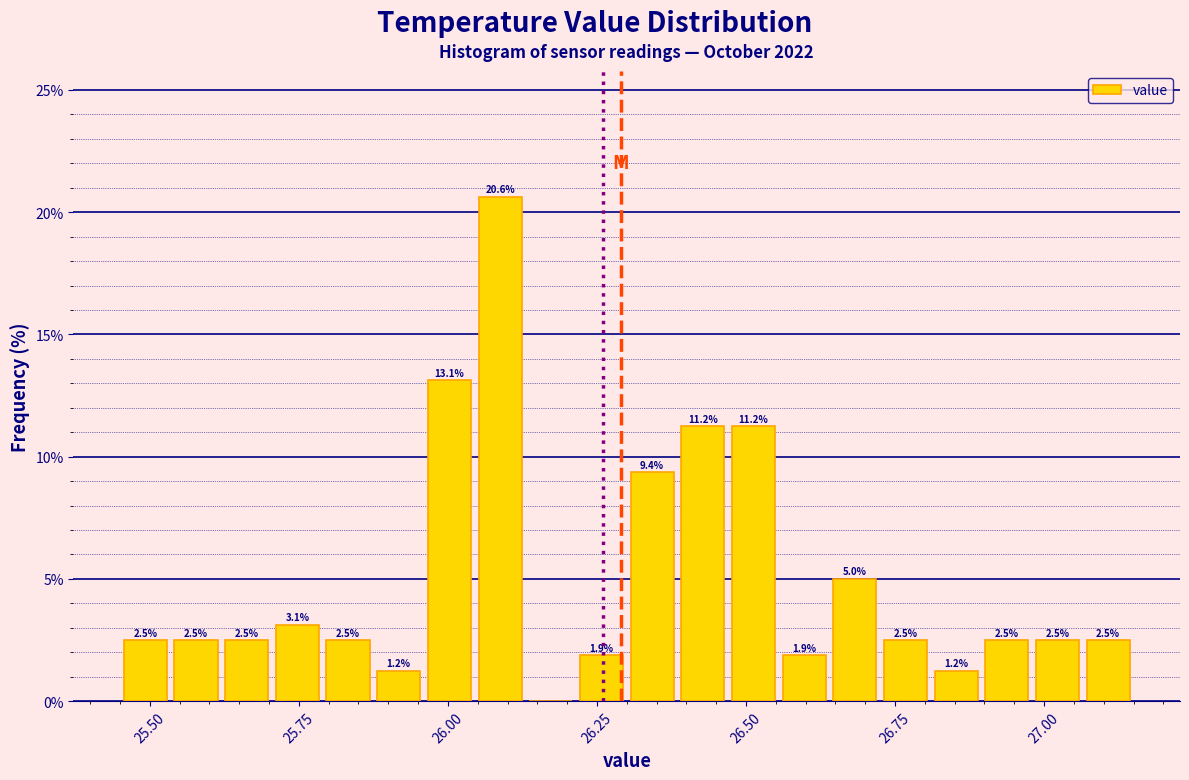

Around what value on the x-axis is the tallest bar? Give the approximate position of its centre, as read against the axis.

26.10